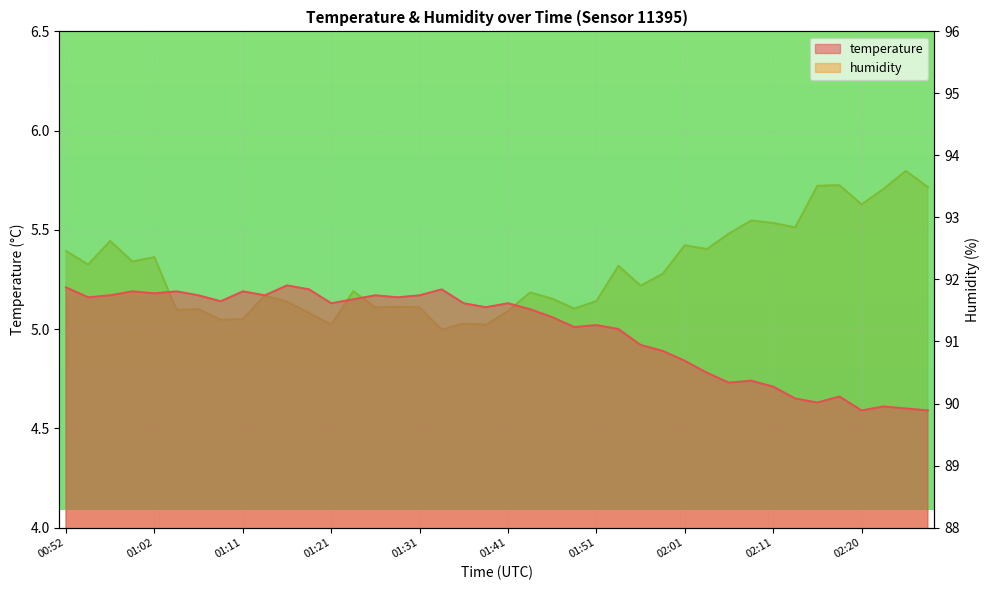

At which label does temperature first exceed 5?

00:52